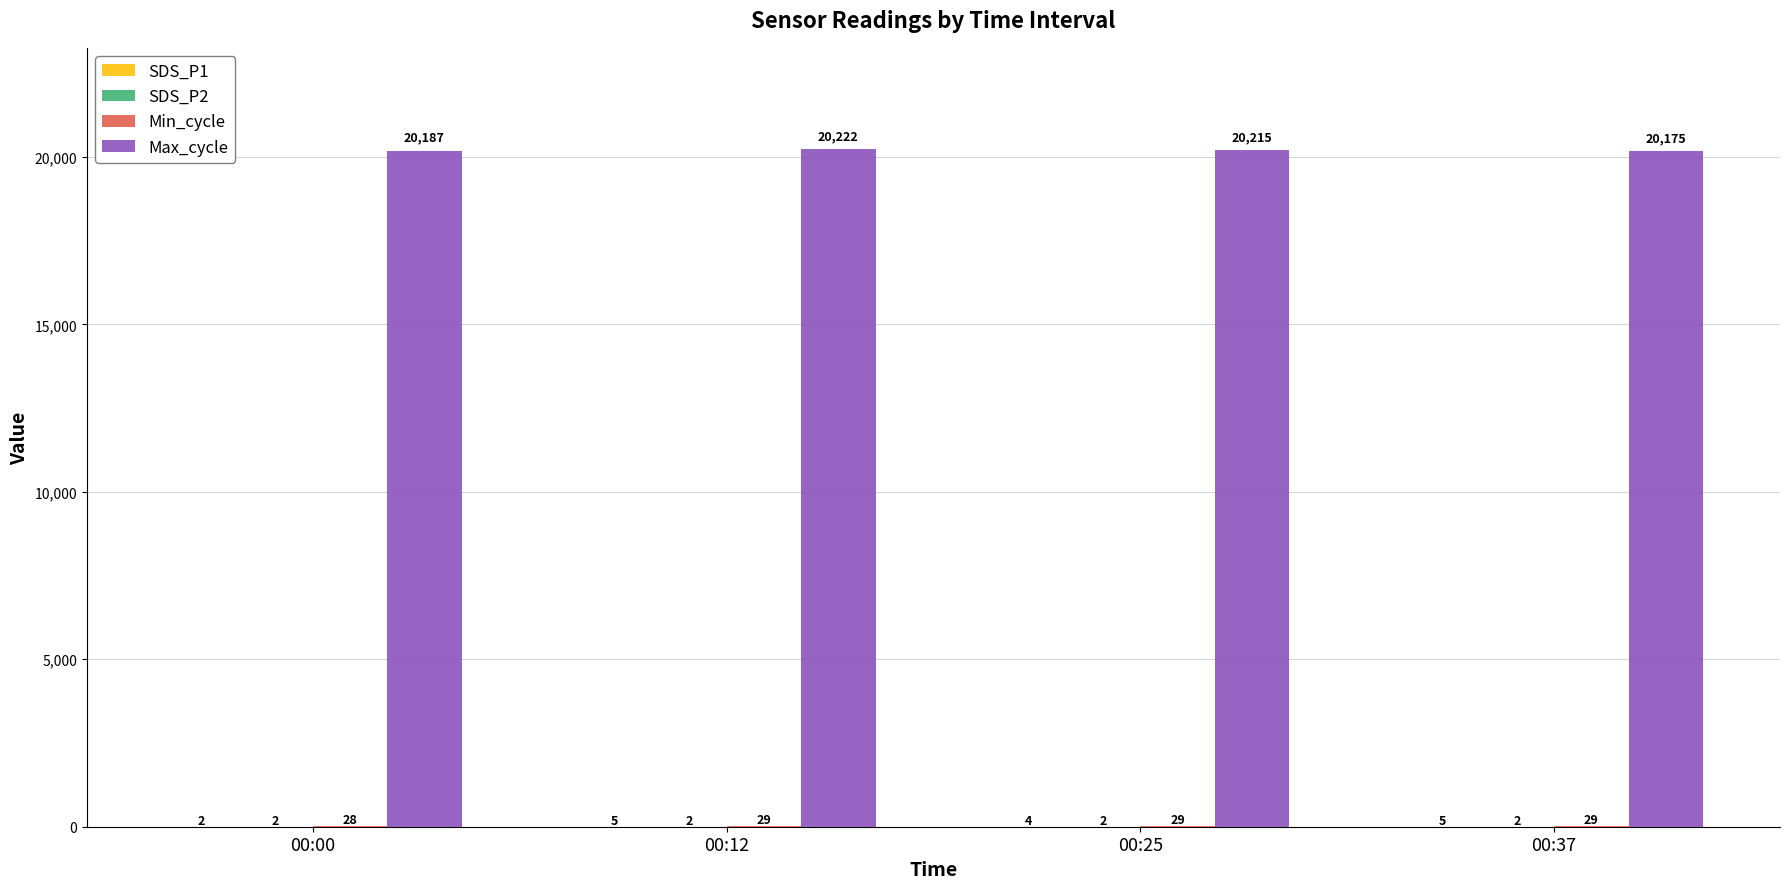

At which category is the sum across all series the highest?

00:12